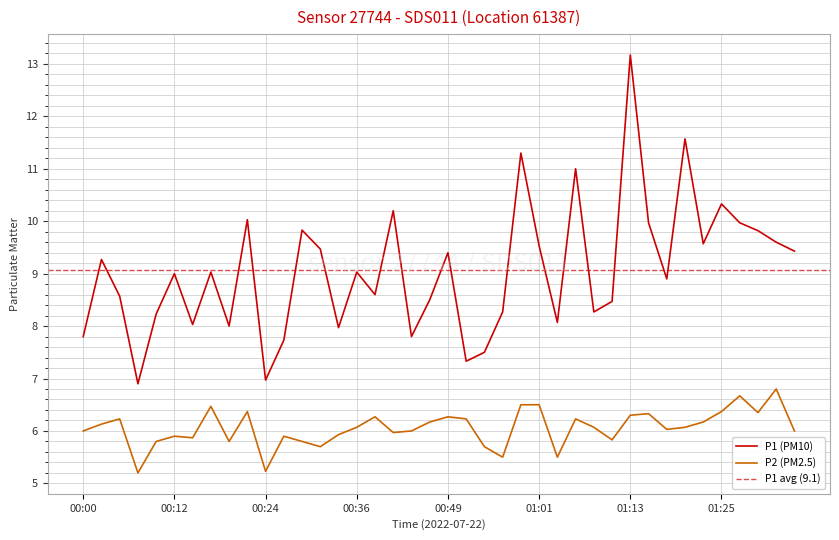

Which category has the highest value across all series?

01:13